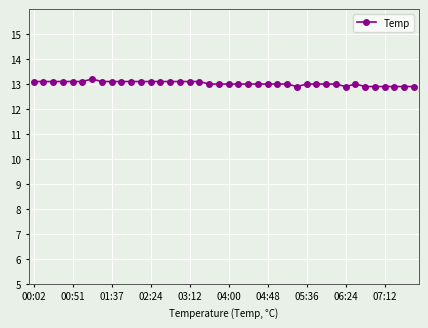

What is the average value?

13.0